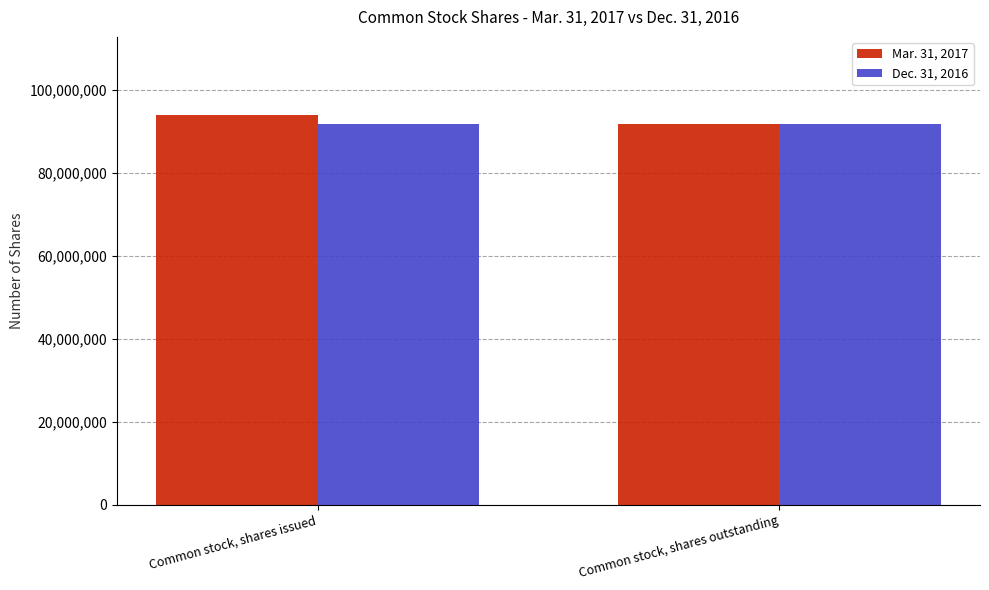

Which series changed the most between Common stock, shares issued and Common stock, shares outstanding?

Mar. 31, 2017